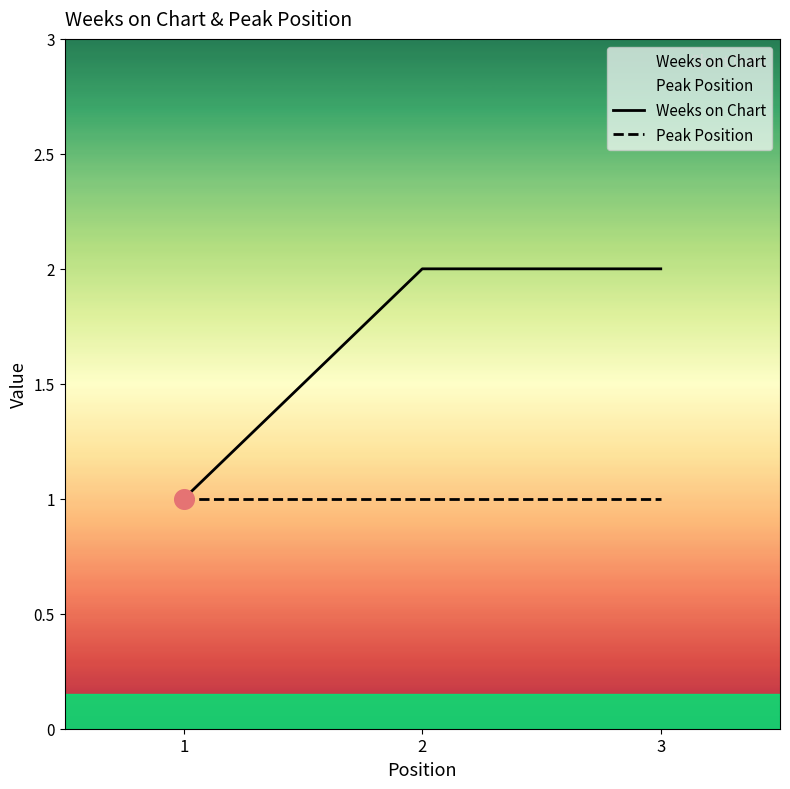

Which series has the widest spread of Y values?

Weeks on Chart